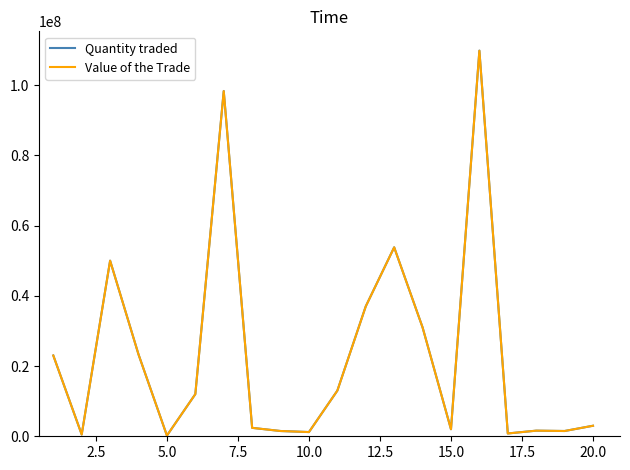

What is the maximum value shown in the chart?

109800000.0